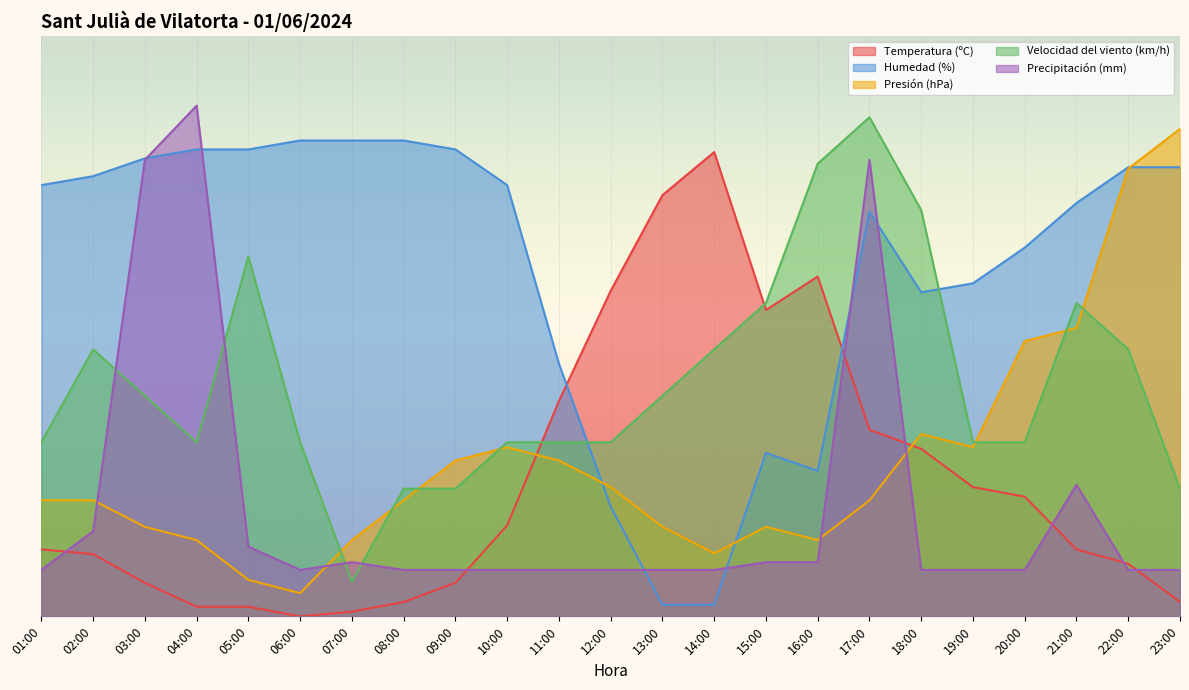

What are all the series names shown in the legend?

Temperatura (ºC), Humedad (%), Presión (hPa), Velocidad del viento (km/h), Precipitación (mm)